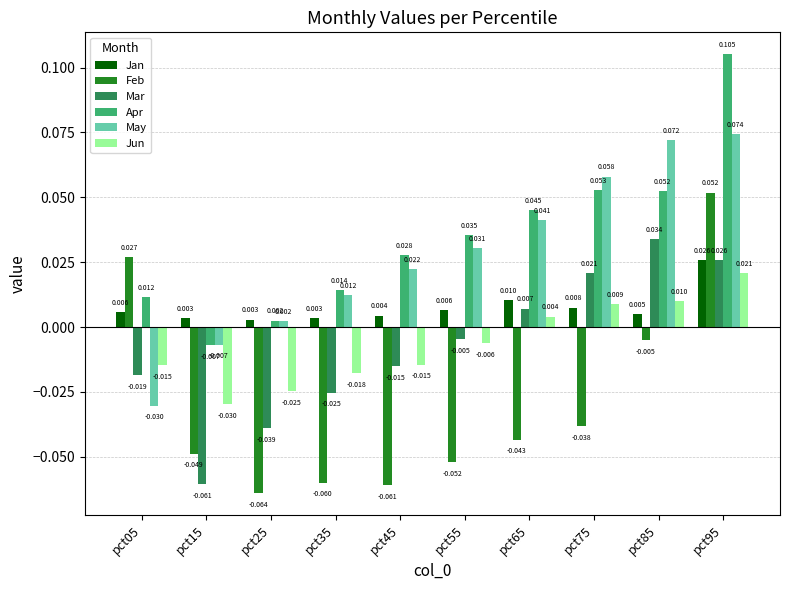

At pct75, list the series in order from largest to smallest.

May, Apr, Mar, Jun, Jan, Feb